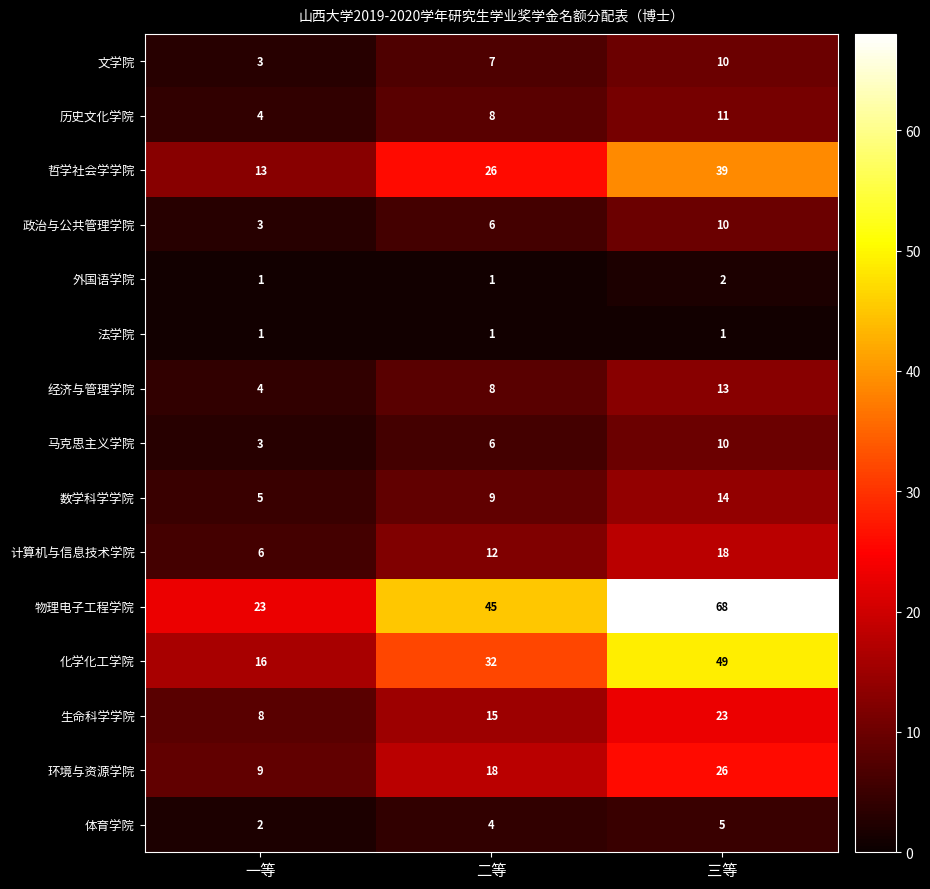

What is the approximate value of 马克思主义学院 at 二等?

6